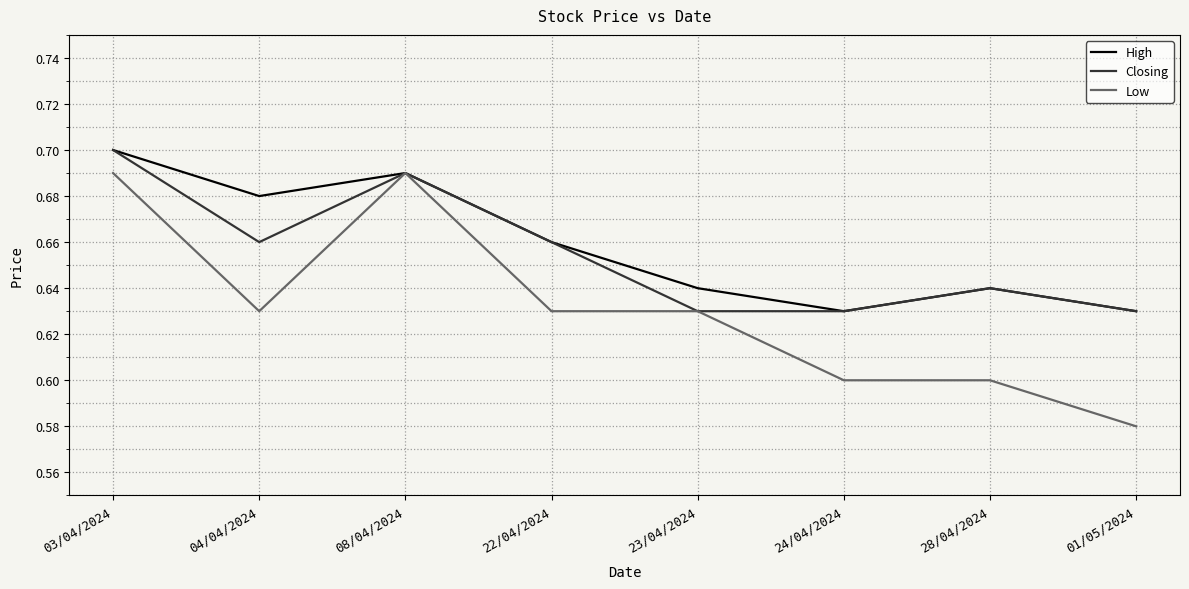

The Low series shows 0.4 at 03/04/2024. True or false?

False